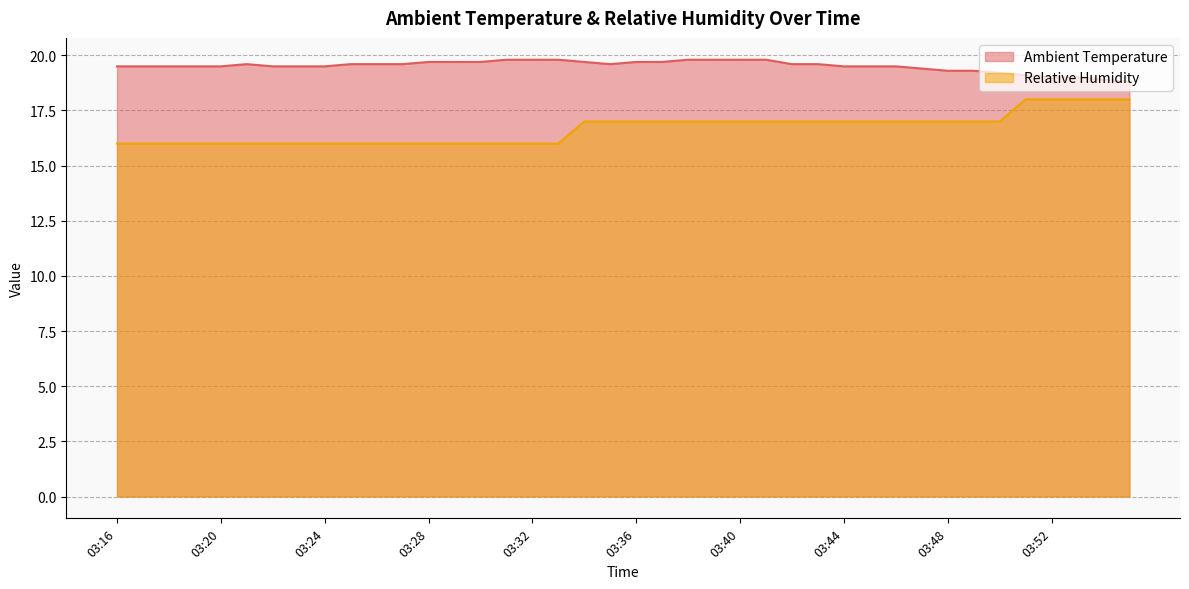

Which has a higher value, 03:16 or 03:28?

03:28